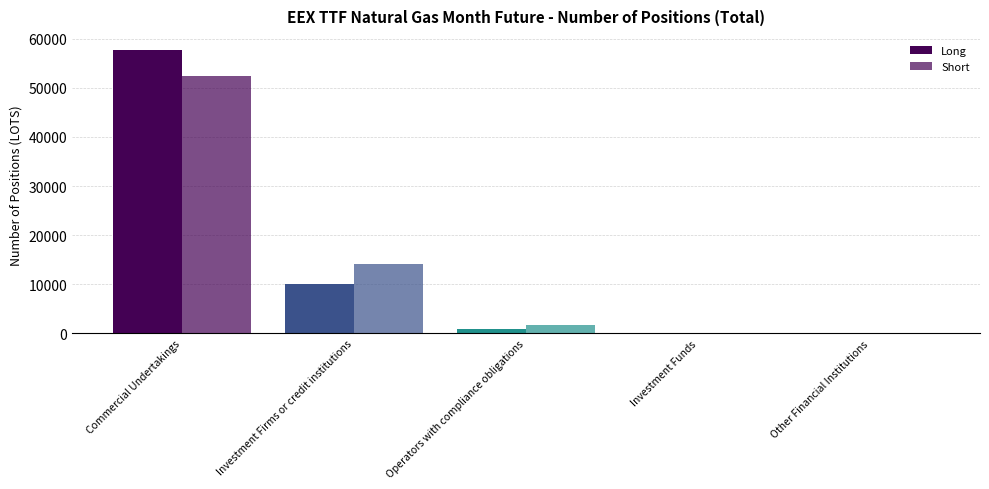

The value of Short at Investment Funds is 33399. True or false?

False